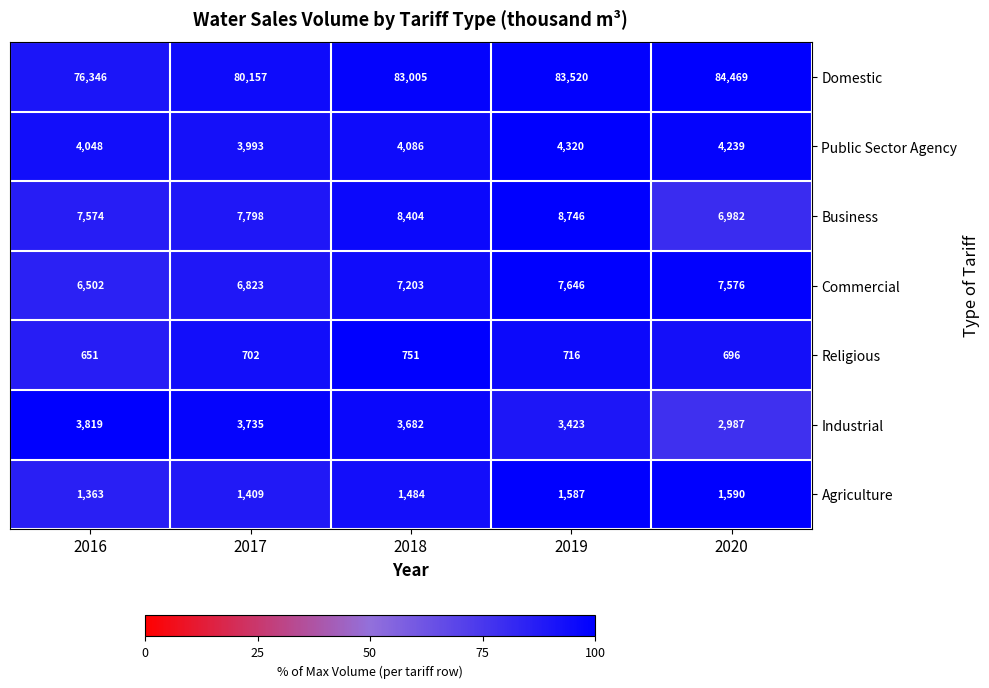

What is the difference between the highest and lowest values at 2016?

75695